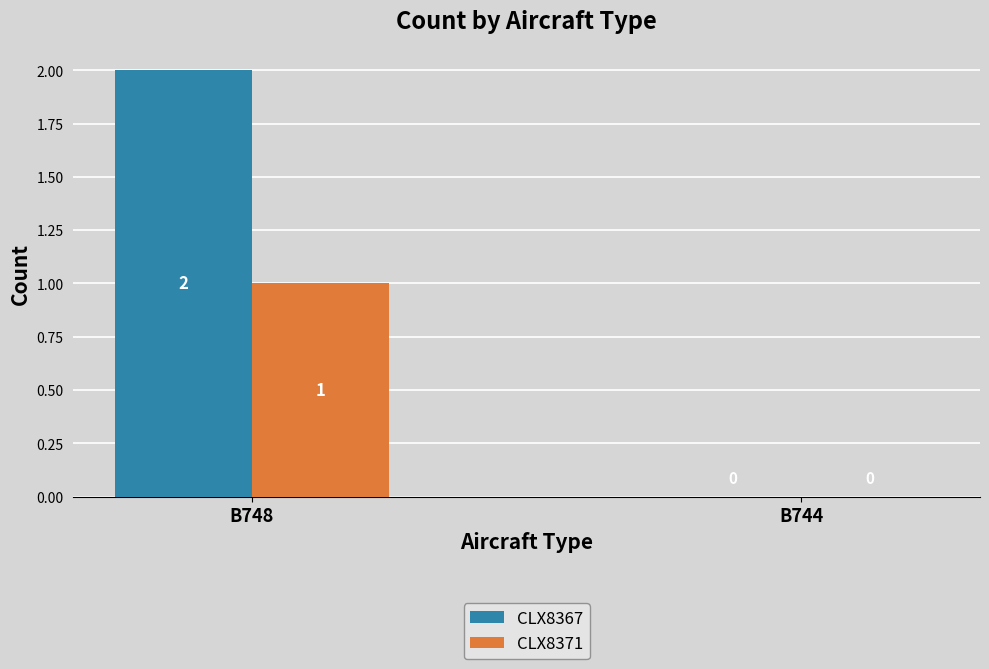

What is the total value across all series at B748?

3